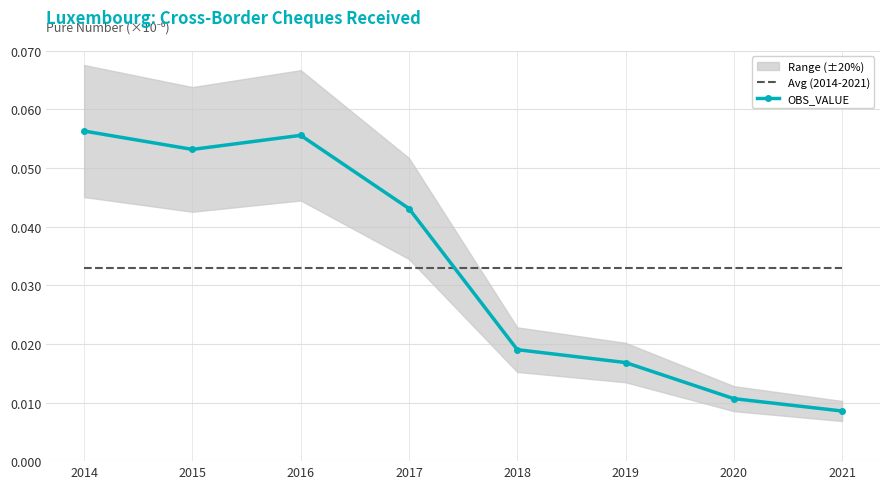

Which category has the lowest value in the Avg (2014-2021) series?

2014